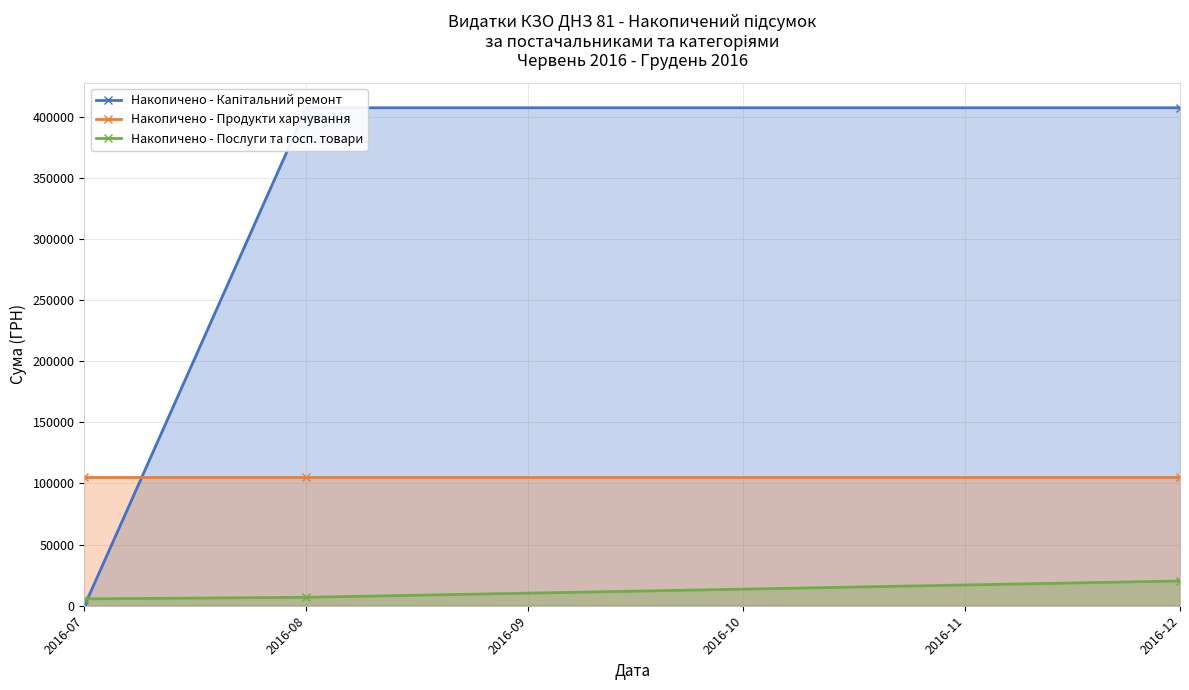

What is the total value across all series at 2016-08?

519385.0